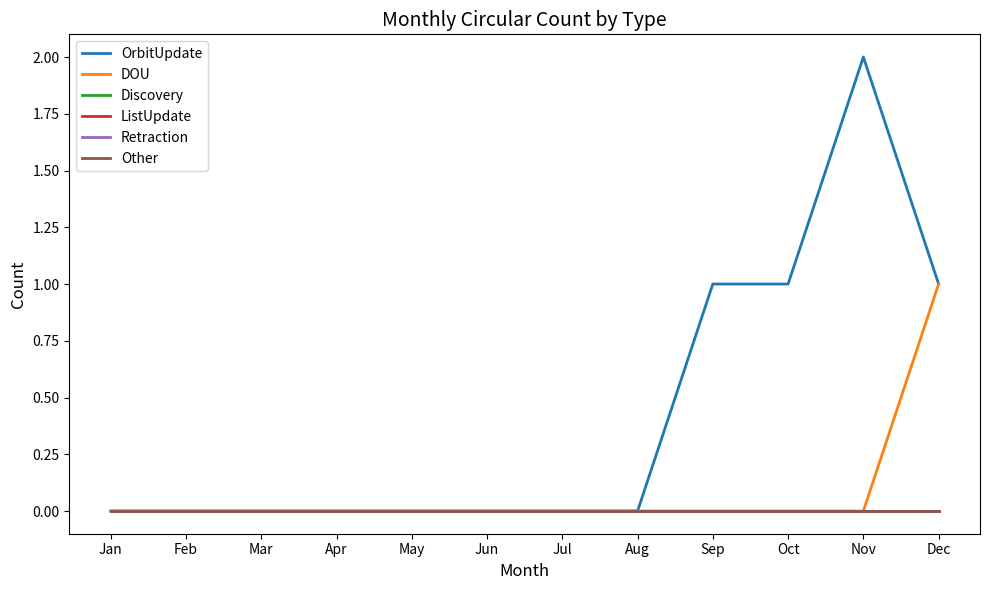

Where is OrbitUpdate nearest to the value 1?

Sep